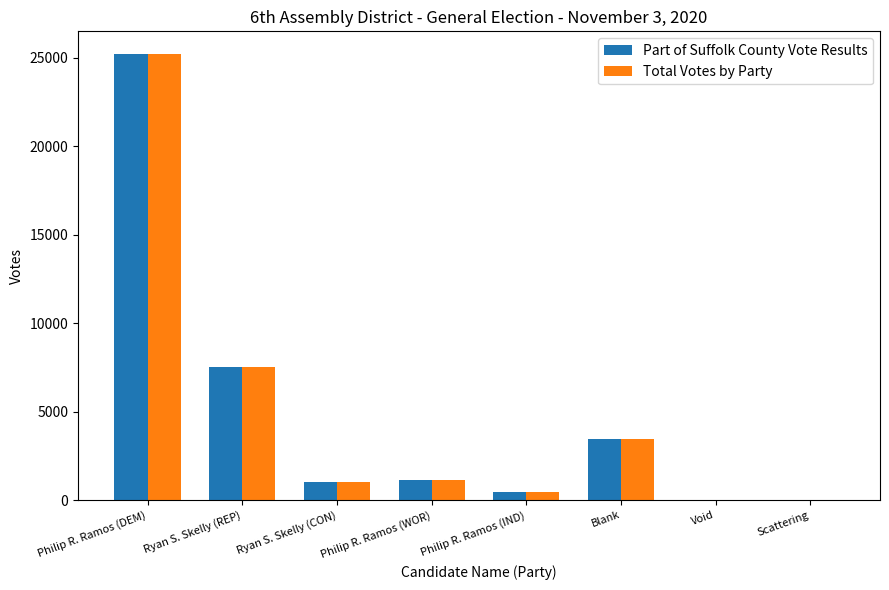

At which category is the sum across all series the highest?

Philip R. Ramos (DEM)